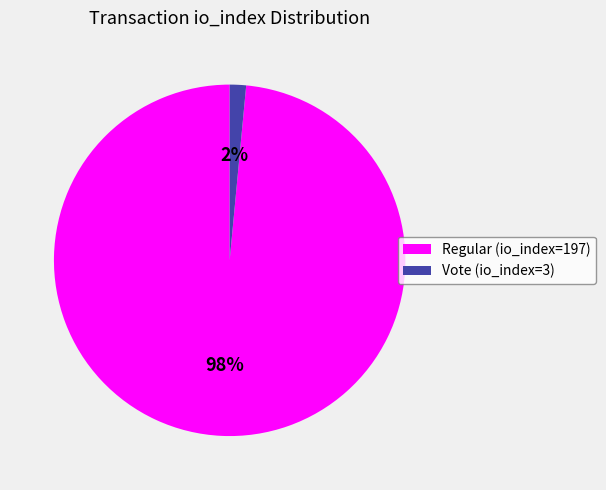

Is the sum of Vote (io_index=3) and Regular (io_index=197) greater than half?

Yes